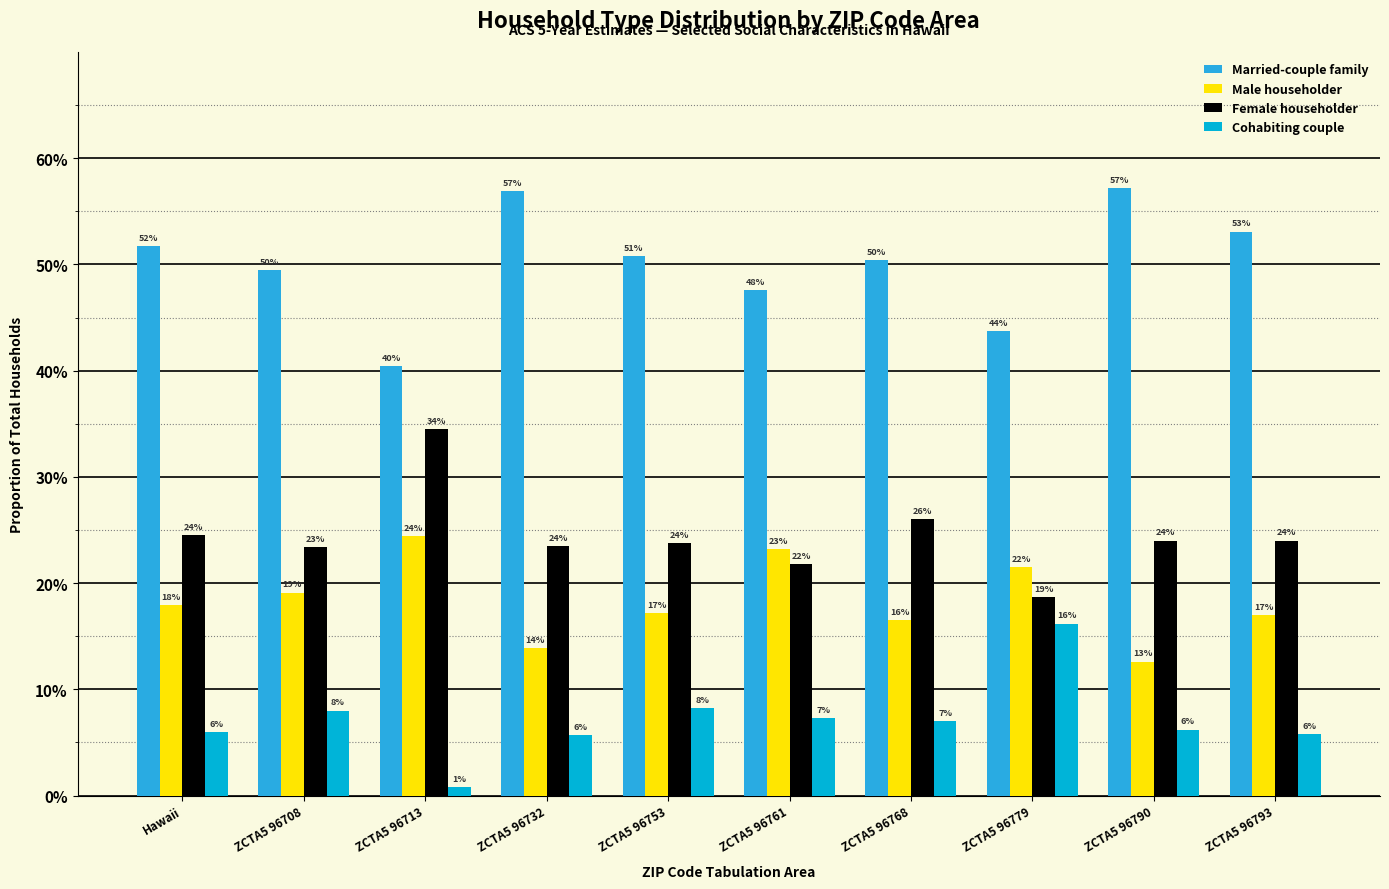

Does the chart contain stacked bars?

No